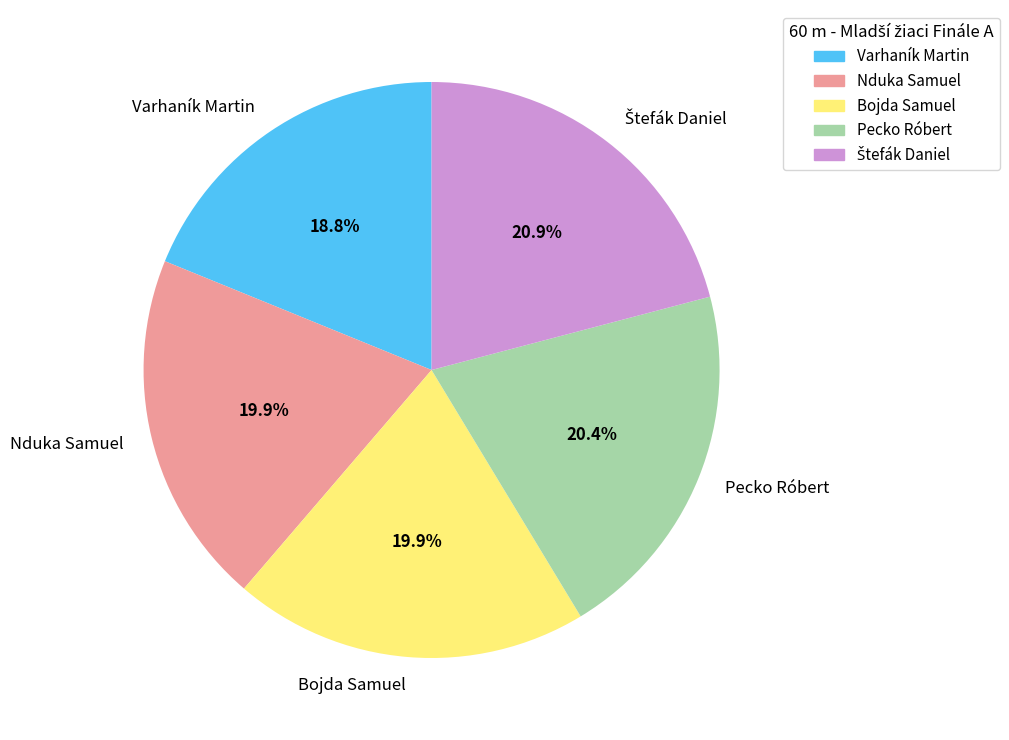

Which category has the smallest portion of the pie?

Varhaník Martin